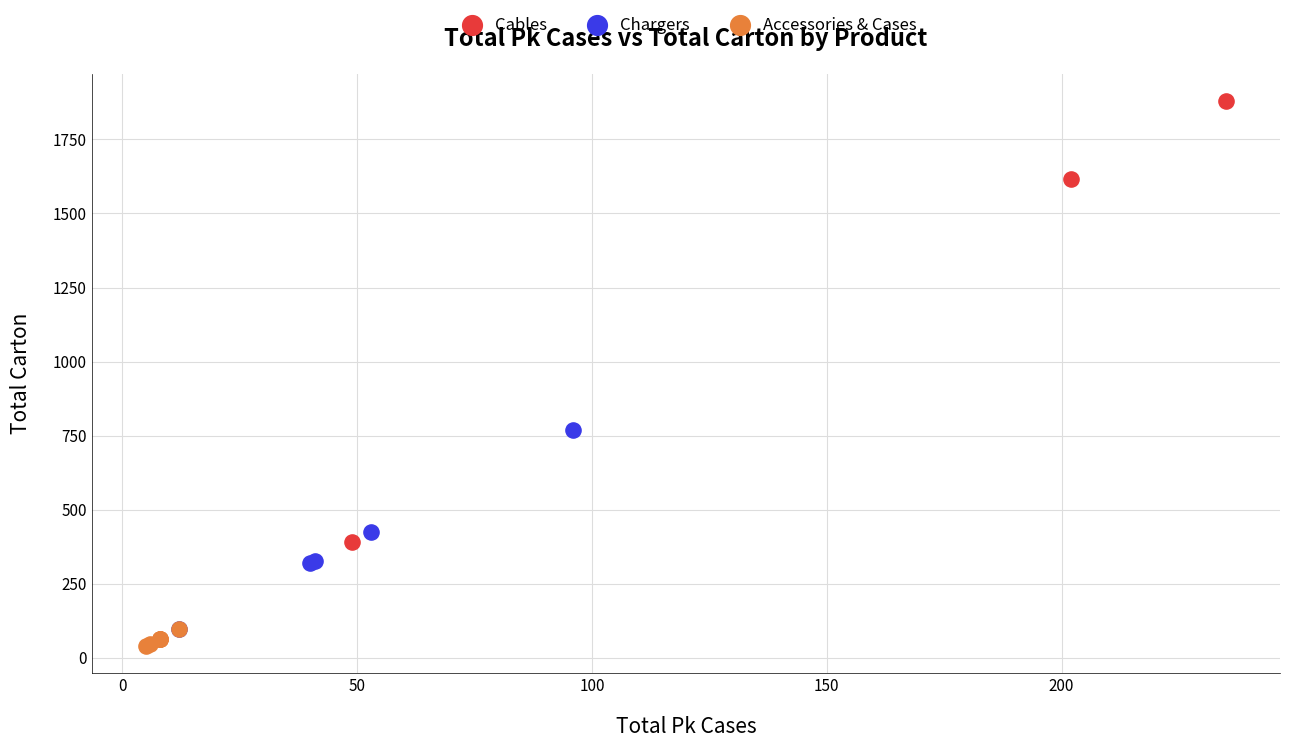

Which series has the widest spread of Y values?

Cables